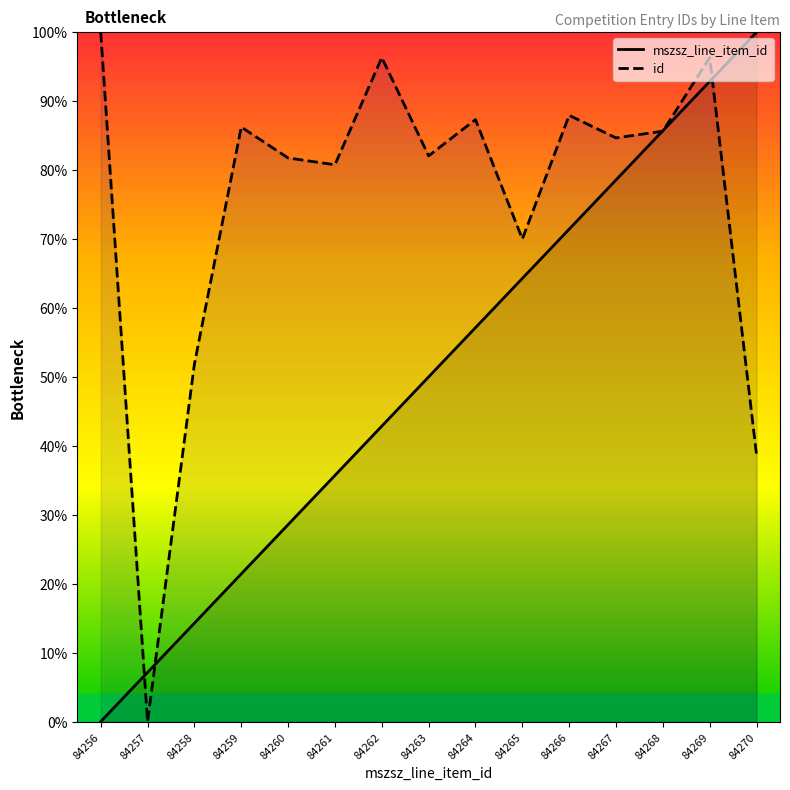

At which category does id reach its first local peak?

84259